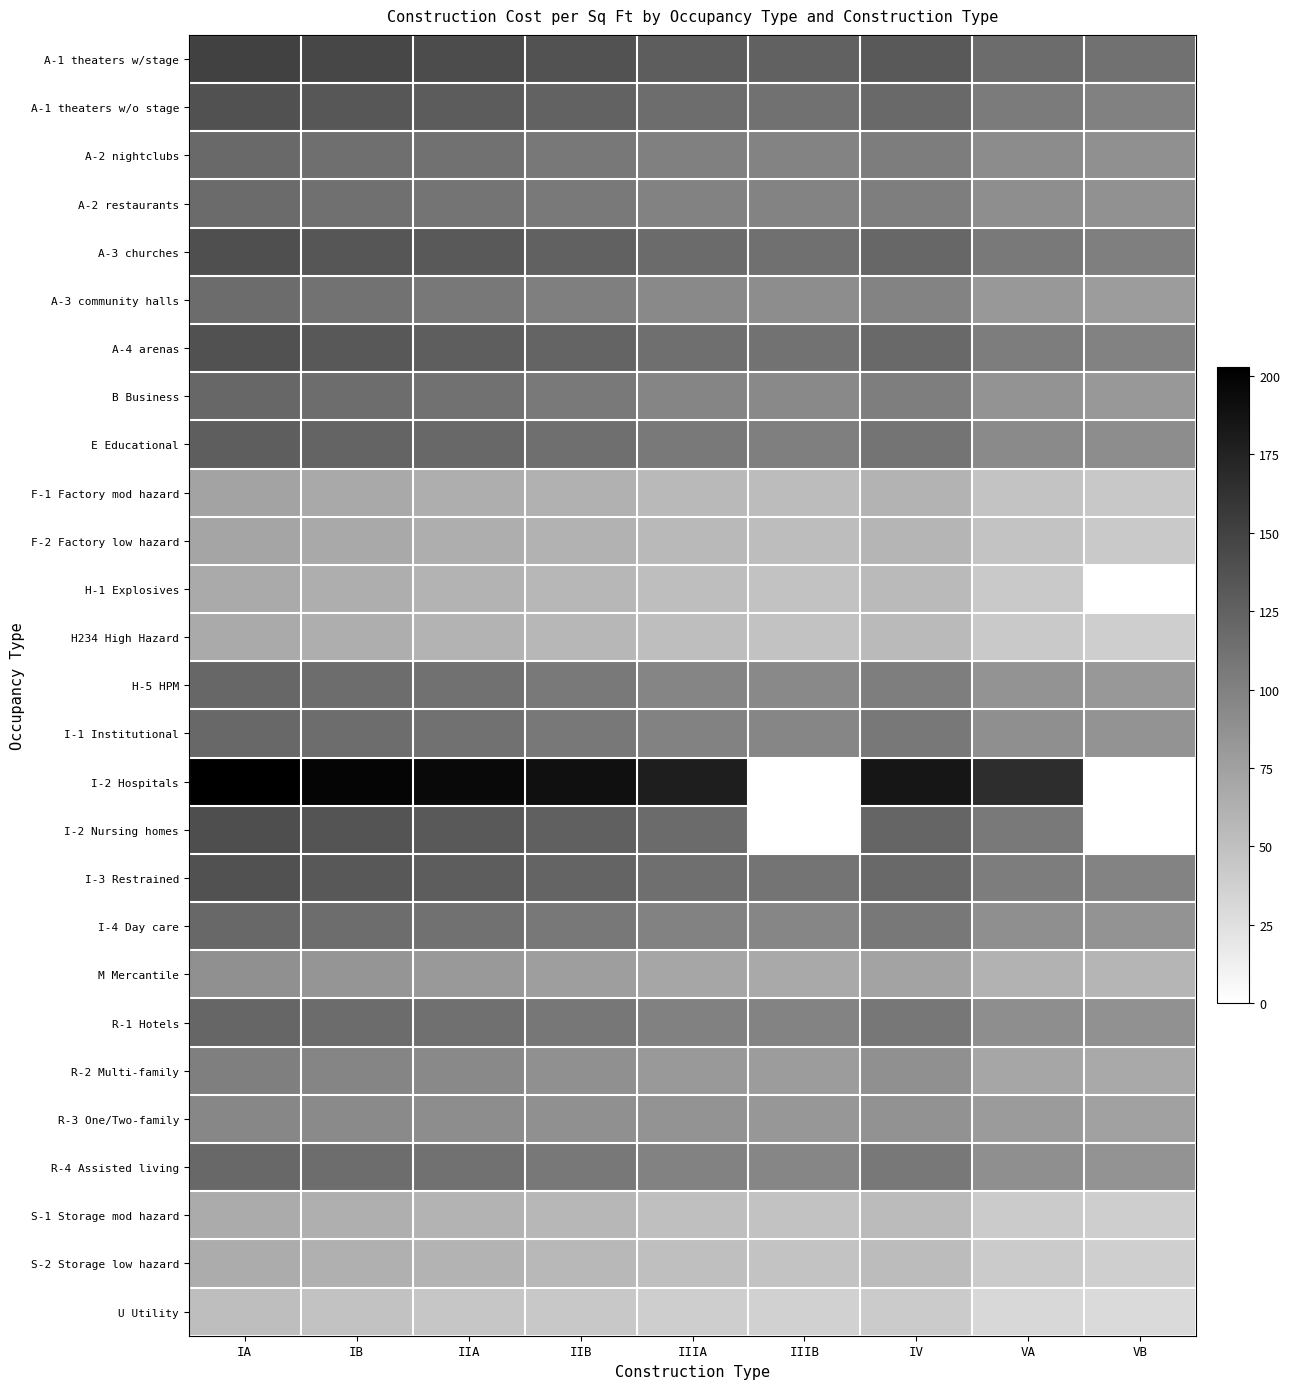

Count the number of categories in the chart.

9